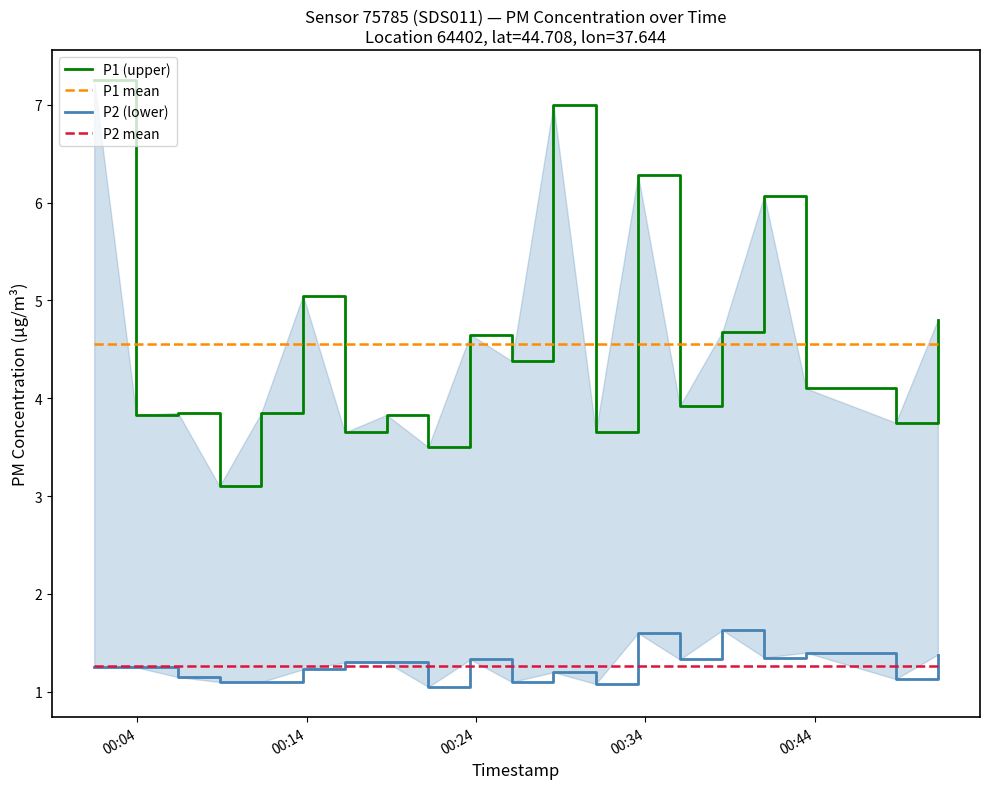

True or false: P1 mean and P2 mean intersect in this chart.

False